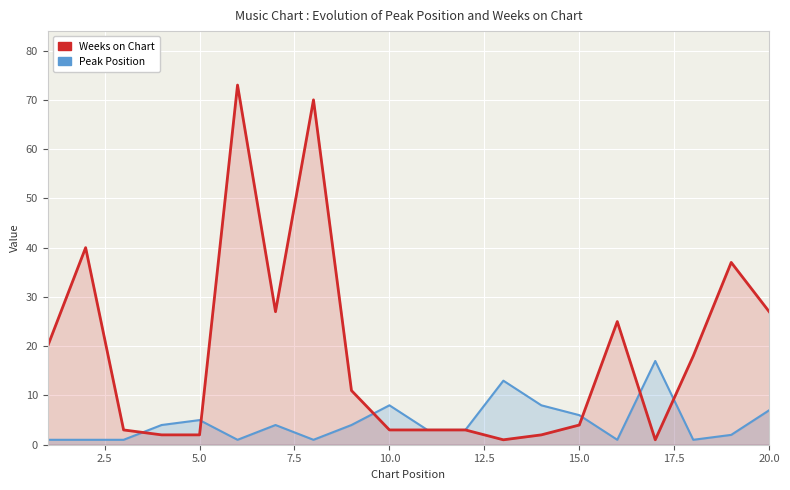

How many categories are shown in the chart?

20